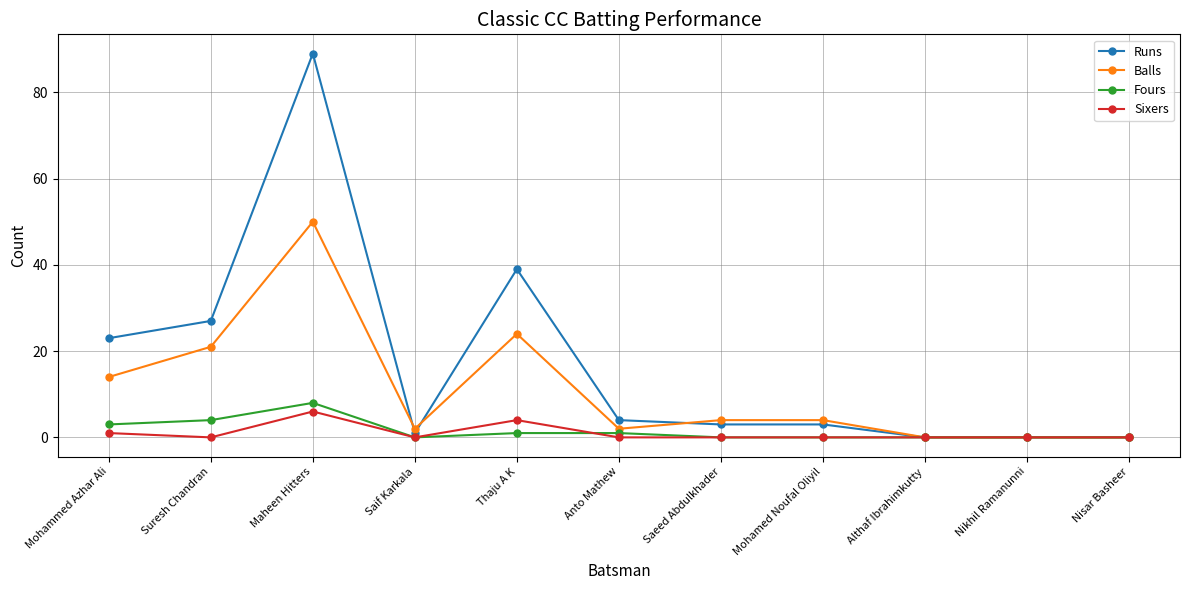

What position from the left is Nikhil Ramanunni?

10